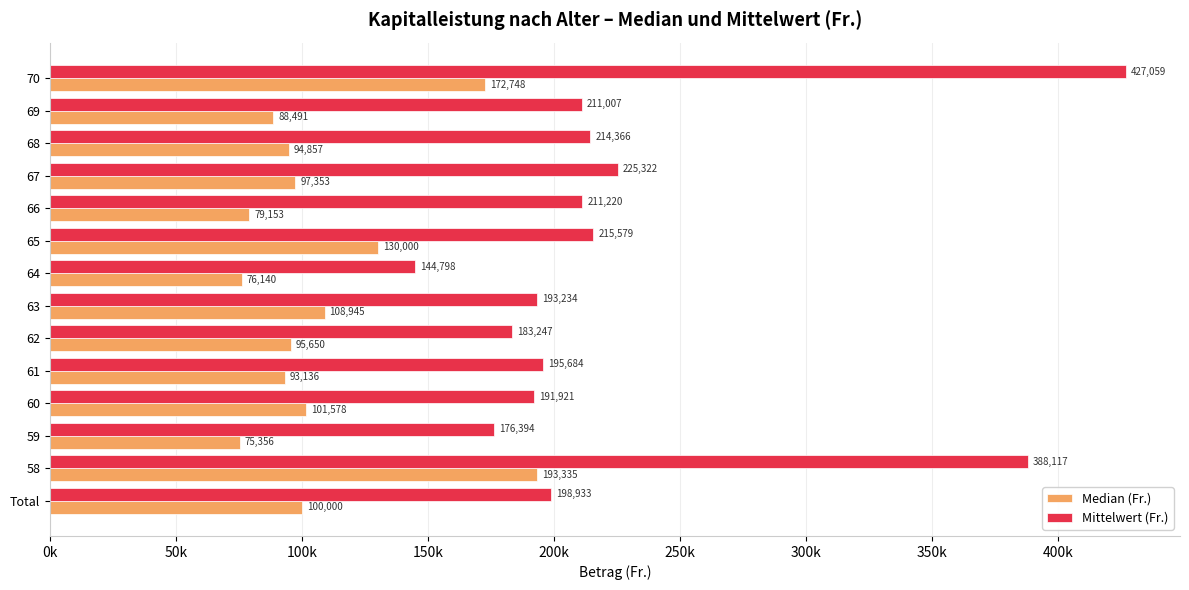

Rank the series by their maximum value, from highest to lowest.

Mittelwert (Fr.), Median (Fr.)